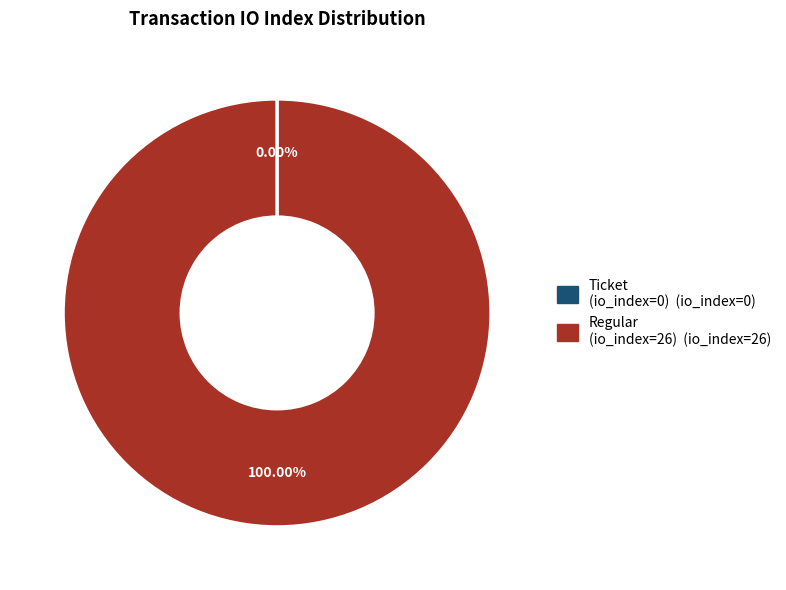

Is there any slice that represents more than half of the pie?

Yes